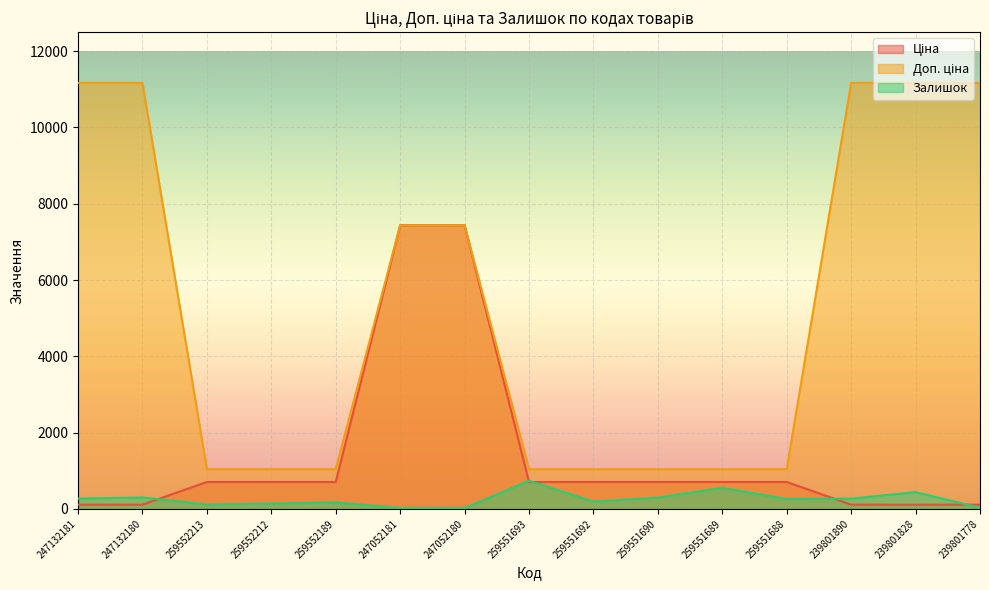

The Доп. ціна series shows 18934.1 at 247132181. True or false?

False